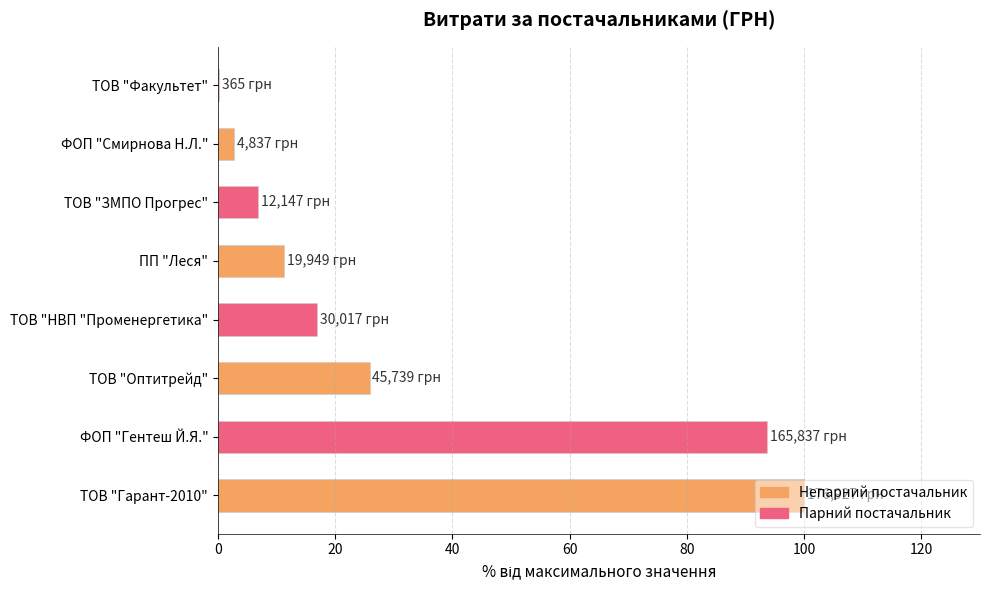

Is it true that the value at ТОВ "НВП "Променергетика" is 17.0?

True